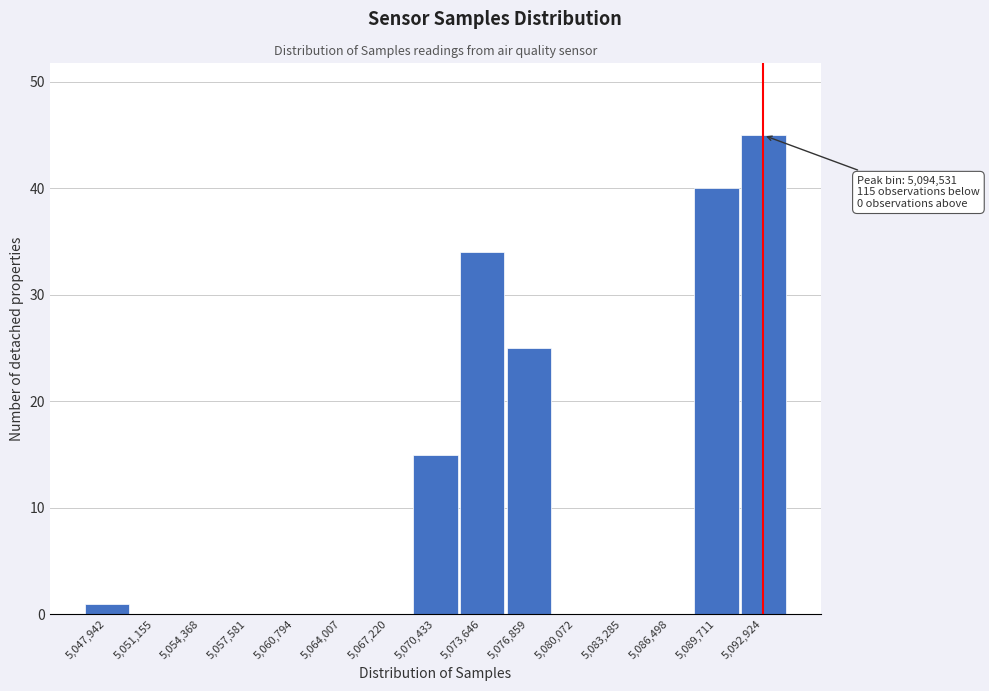

Reading left to right, what are all the values shown in this chart?

5,047,942=1	5,051,155=0	5,054,368=0	5,057,581=0	5,060,794=0	5,064,007=0	5,067,220=0	5,070,433=15	5,073,646=34	5,076,859=25	5,080,072=0	5,083,285=0	5,086,498=0	5,089,711=40	5,092,924=45